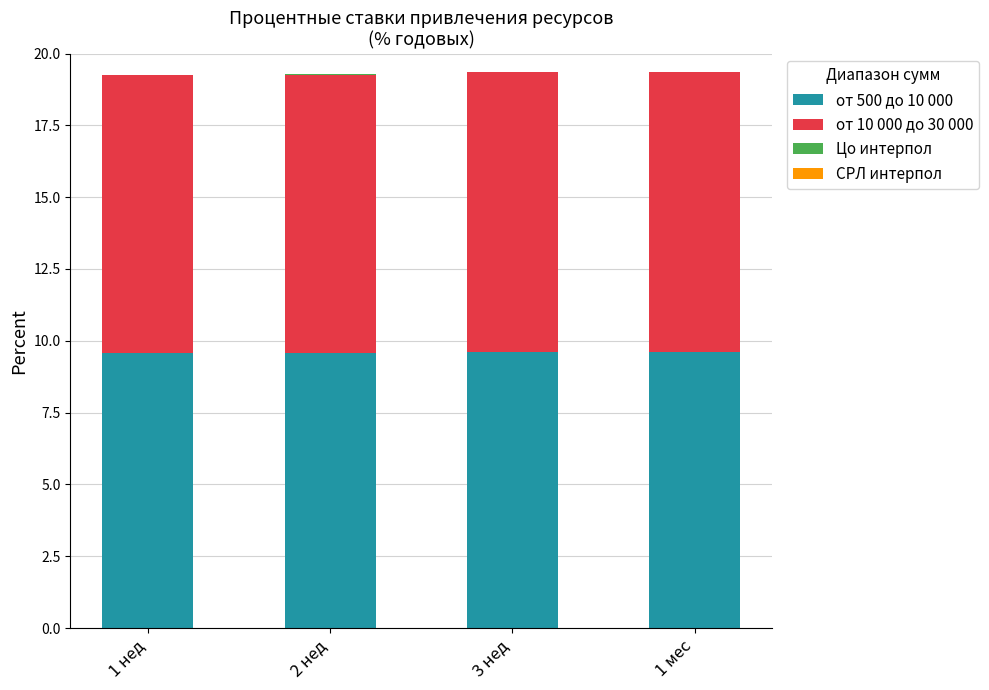

True or false: от 500 до 10 000 has a value of 6.4 at 1 нед.

False